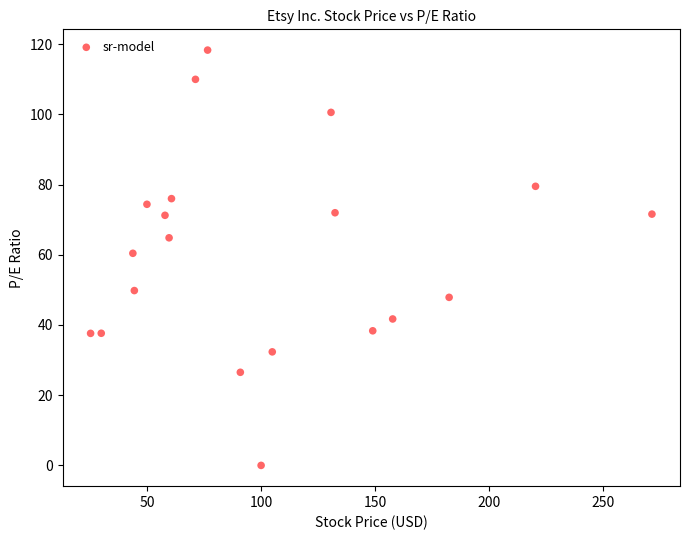

What Y value in the scatter plot is closest to 59?

60.4